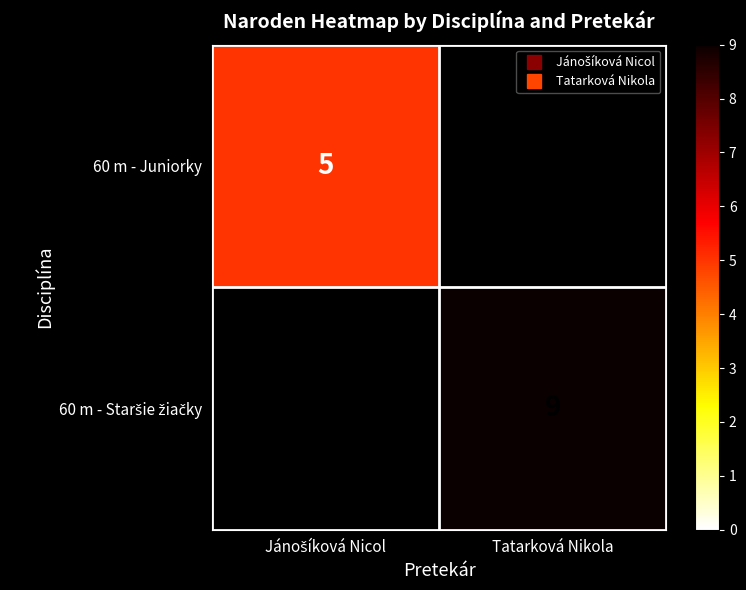

Rank the series by their maximum value, from highest to lowest.

60 m - Juniorky, 60 m - Staršie žiačky